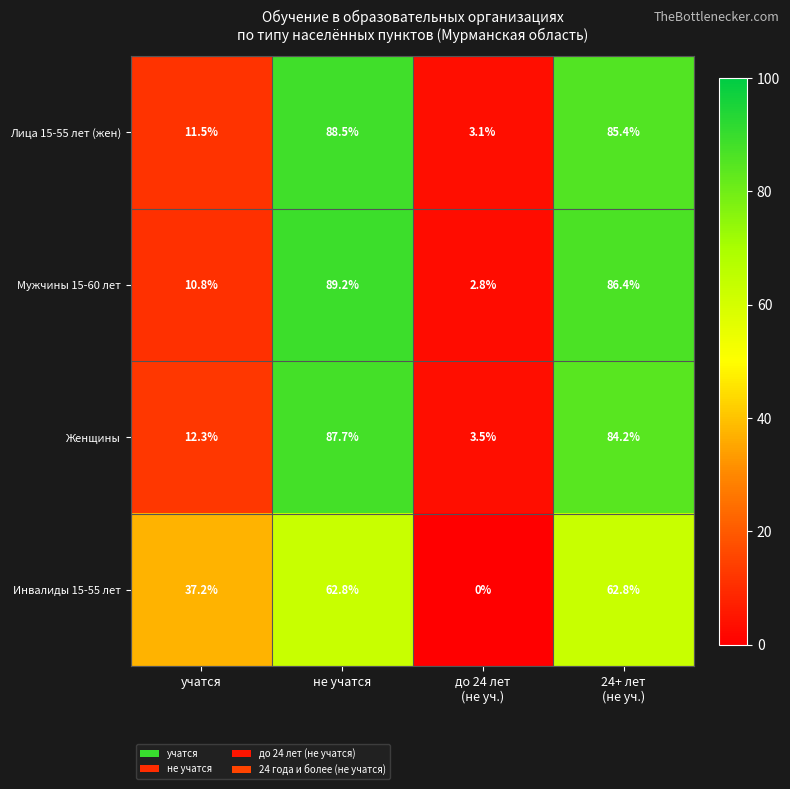

Reading left to right, list all the values displayed in this chart.

Лица 15-55 лет (жен): 11.5	88.5	3.1	85.4
Мужчины 15-60 лет: 10.8	89.2	2.8	86.4
Женщины: 12.3	87.7	3.5	84.2
Инвалиды 15-55 лет: 37.2	62.8	0.0	62.8